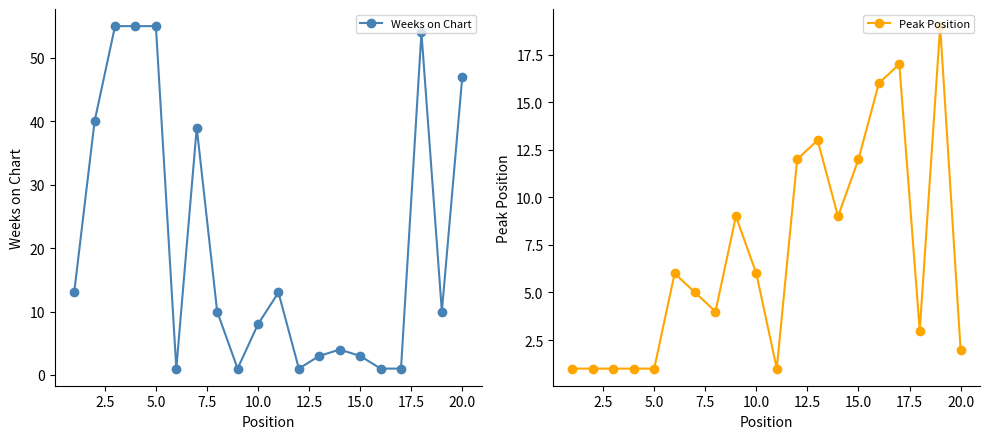

At how many categories does at least one series exceed 3?

20